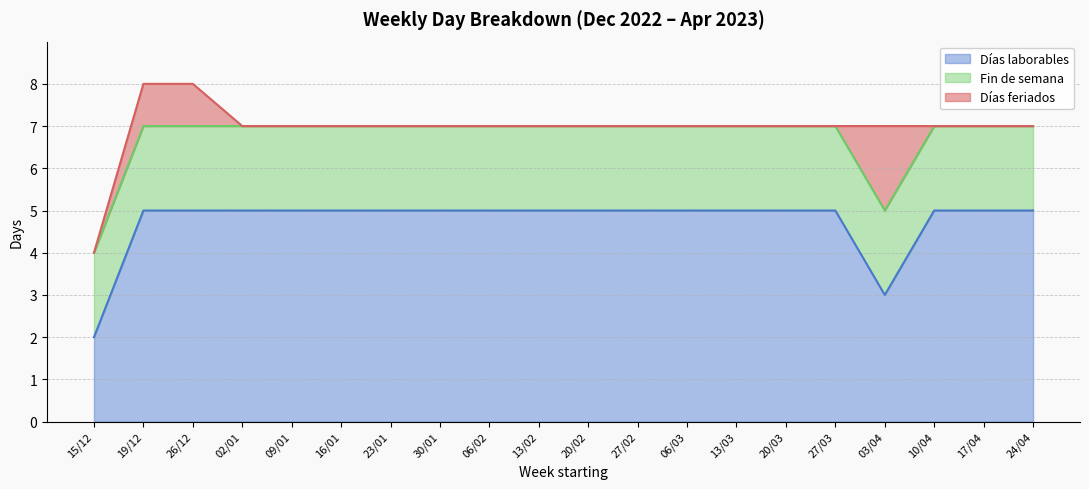

The value of Fin de semana at 17/04 is 2. True or false?

True